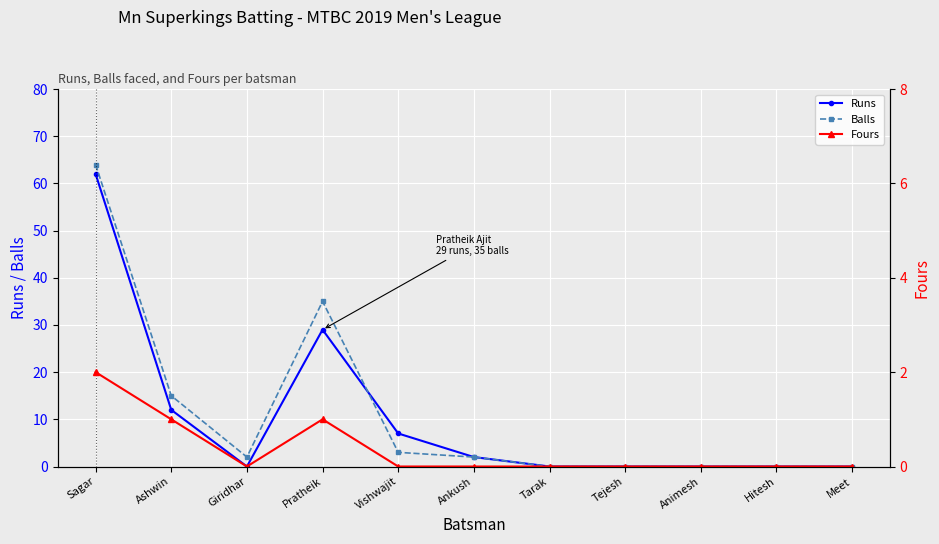

Which series has the largest total across all categories?

Balls